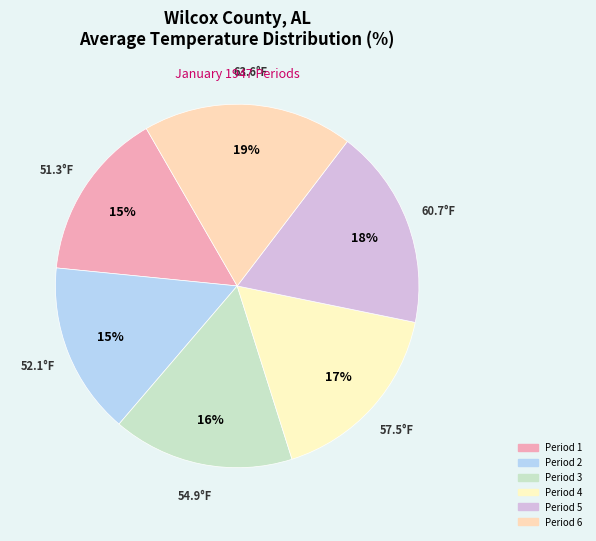

What percentage is the Period 6 slice, to the nearest percent?

19%